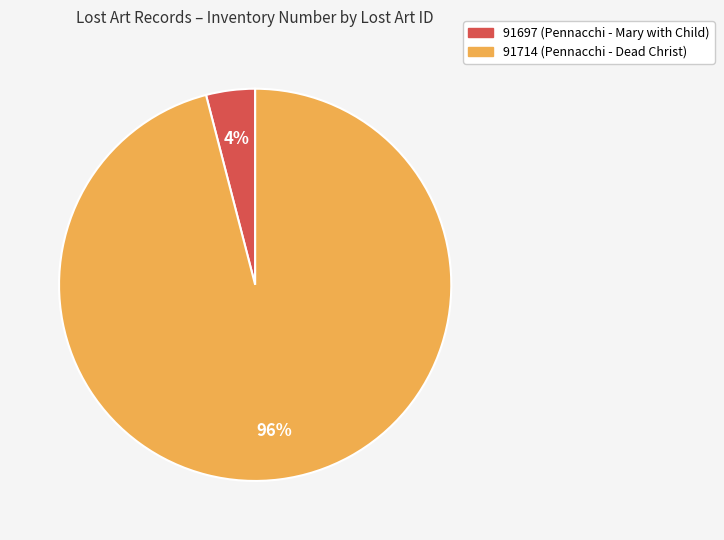

Between 91697 and 91714, which is larger?

91714